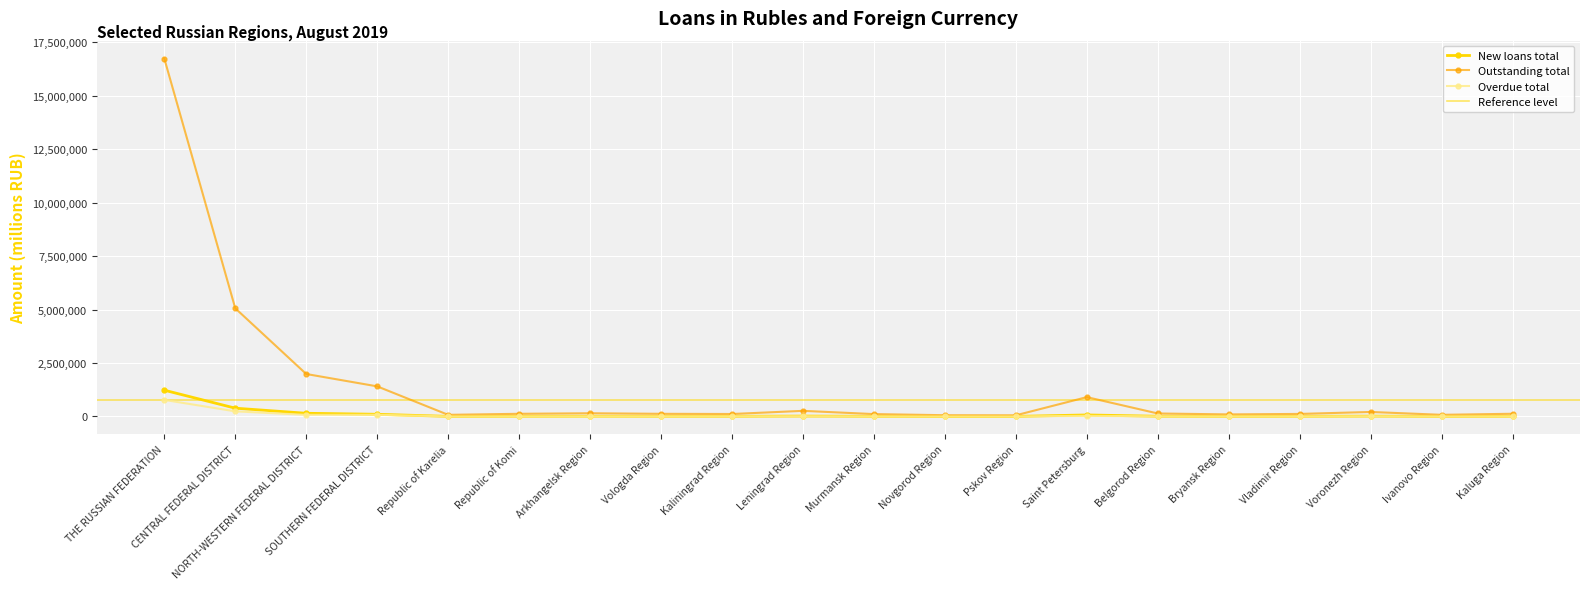

Does the chart display data point markers on the line(s)?

Yes